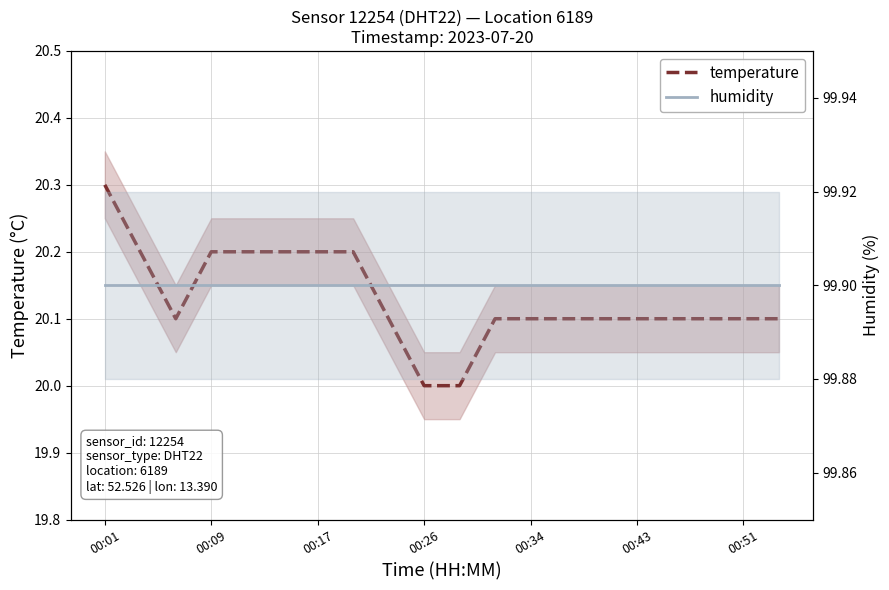

In temperature, how many points are lower than both neighbors (excluding endpoints)?

1